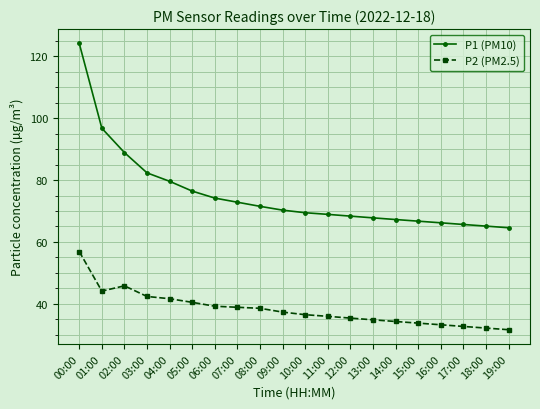

What position from the right is 12:00?

8